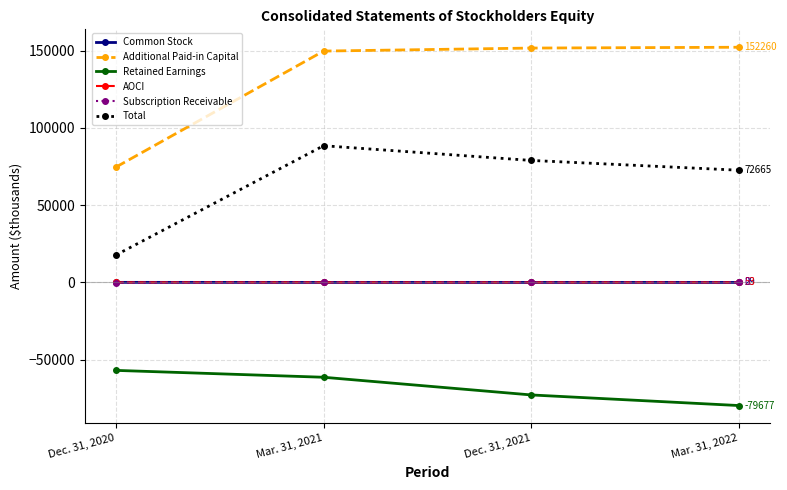

True or false: Subscription Receivable and Common Stock intersect in this chart.

False